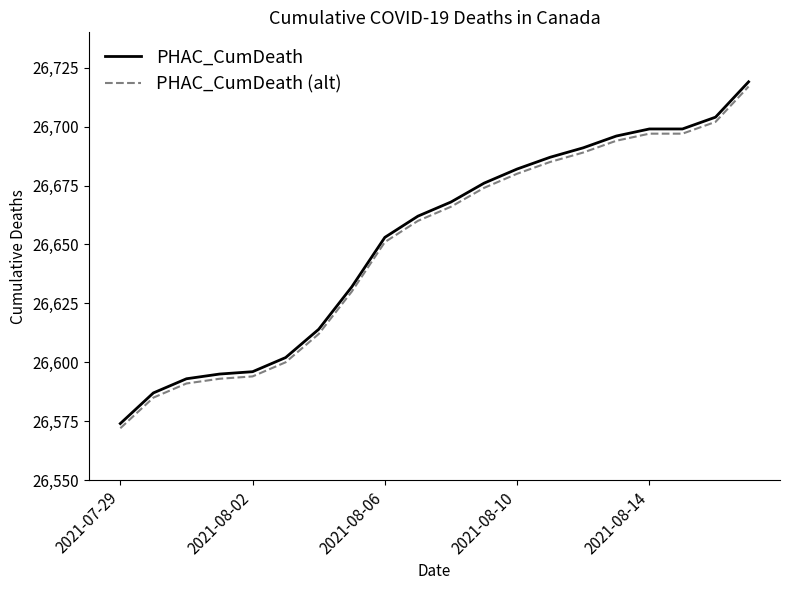

What is the difference between the maximum and minimum values in the PHAC_CumDeath (alt) series?

145